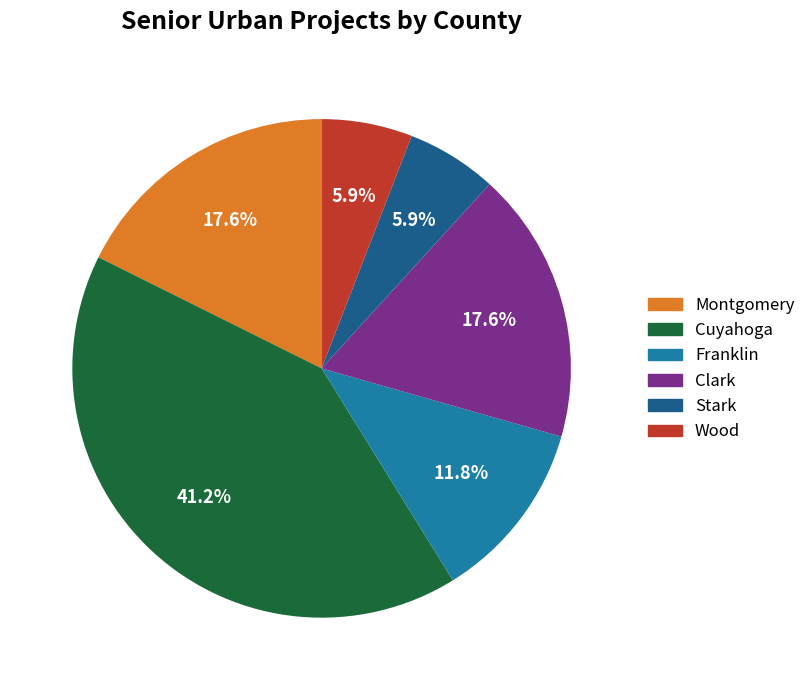

Do Cuyahoga and Franklin together represent more than half of the pie?

Yes